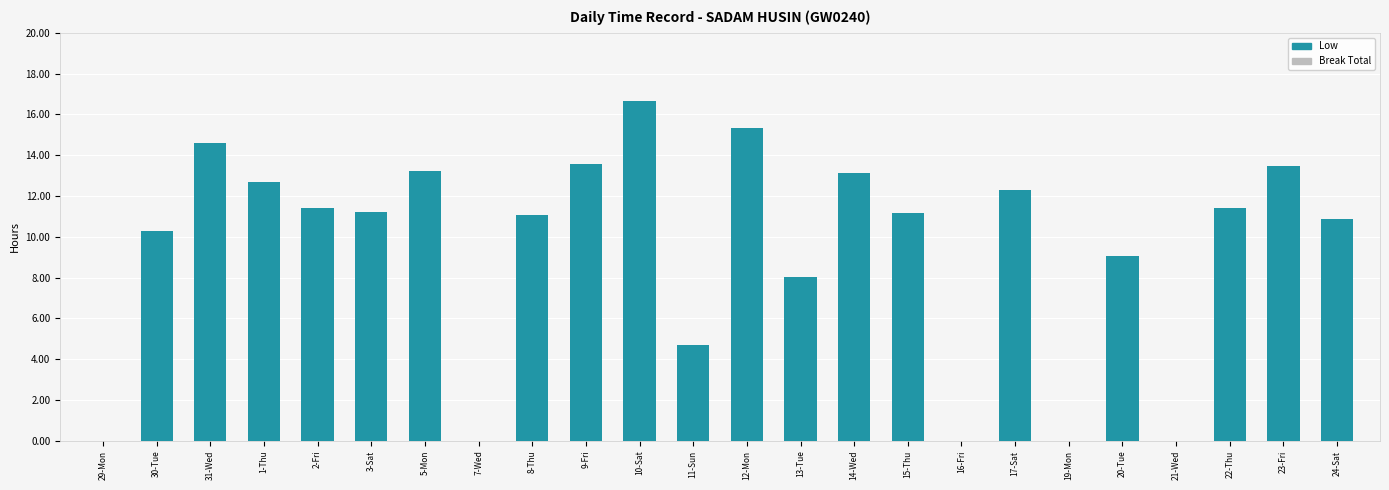

Read the value at 5-Mon.

13.2